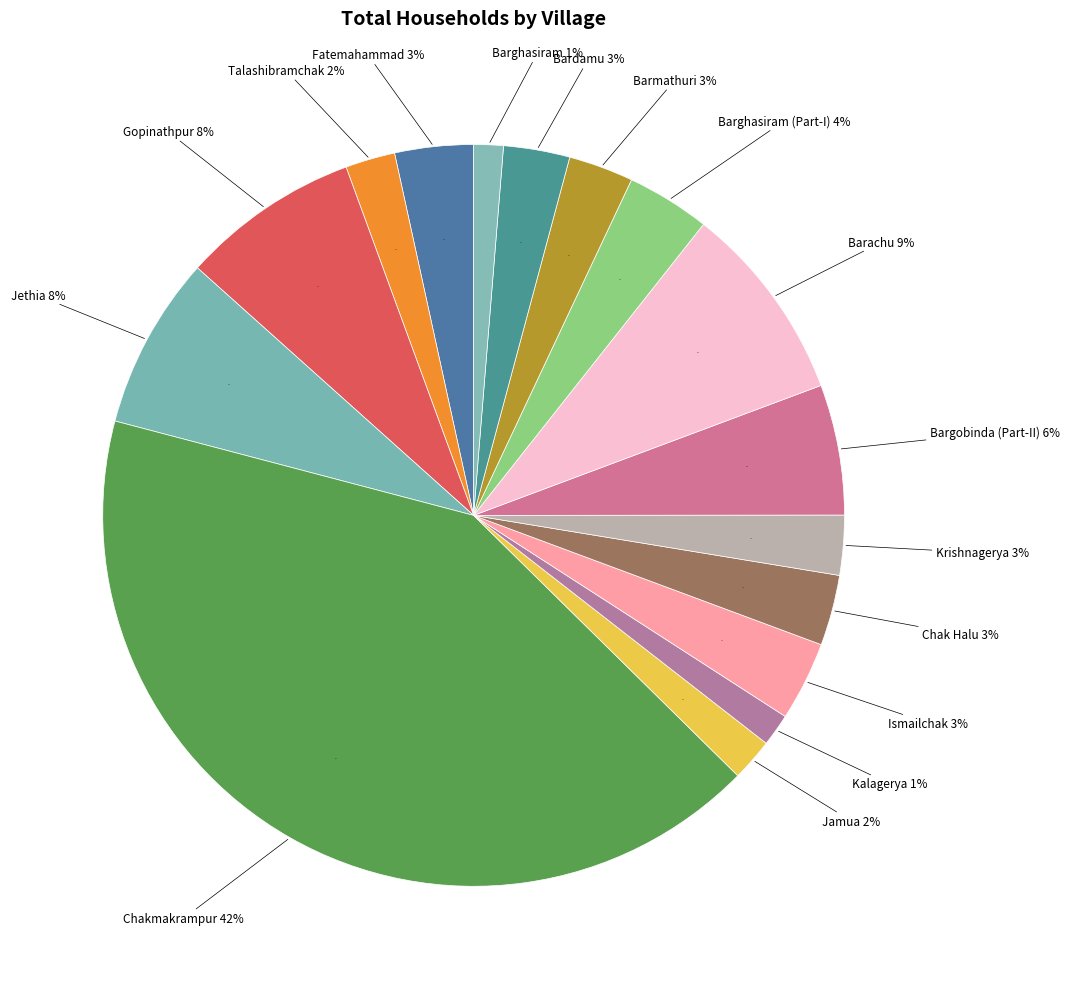

Rank the categories by value from highest to lowest.

Chakmakrampur, Barachu, Gopinathpur, Jethia, Bargobinda (Part-II), Barghasiram (Part-I), Ismailchak, Fatemahammad, Chak Halu, Bardamu, Barmathuri, Krishnagerya, Talashibramchak, Jamua, Kalagerya, Barghasiram